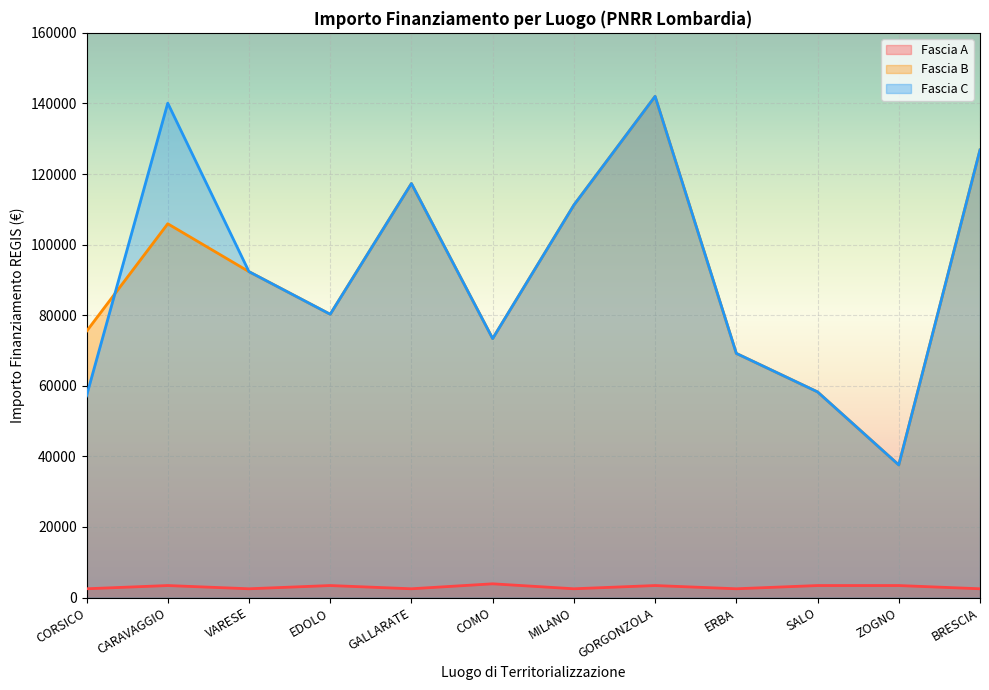

True or false: Fascia B and Fascia A cross at least once.

False